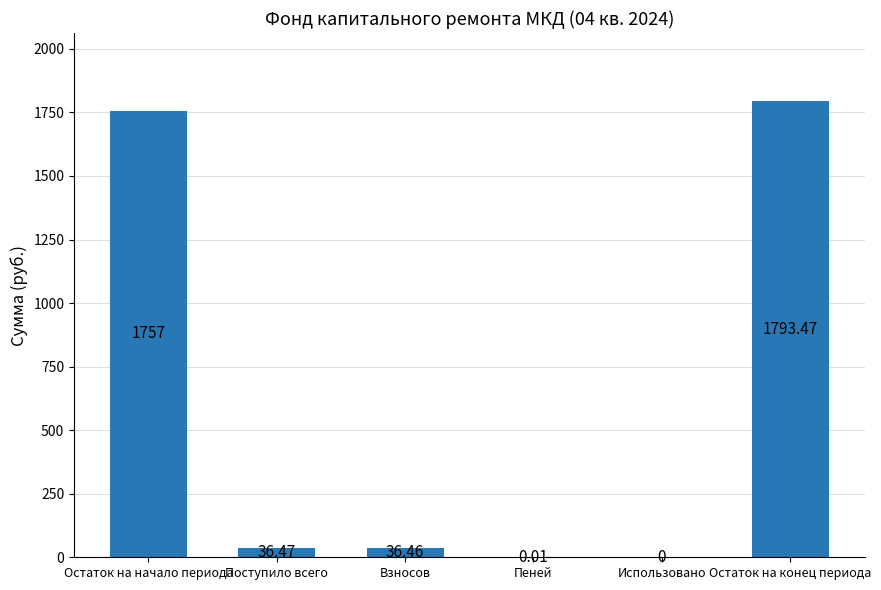

Between Использовано and Взносов, which is larger?

Взносов